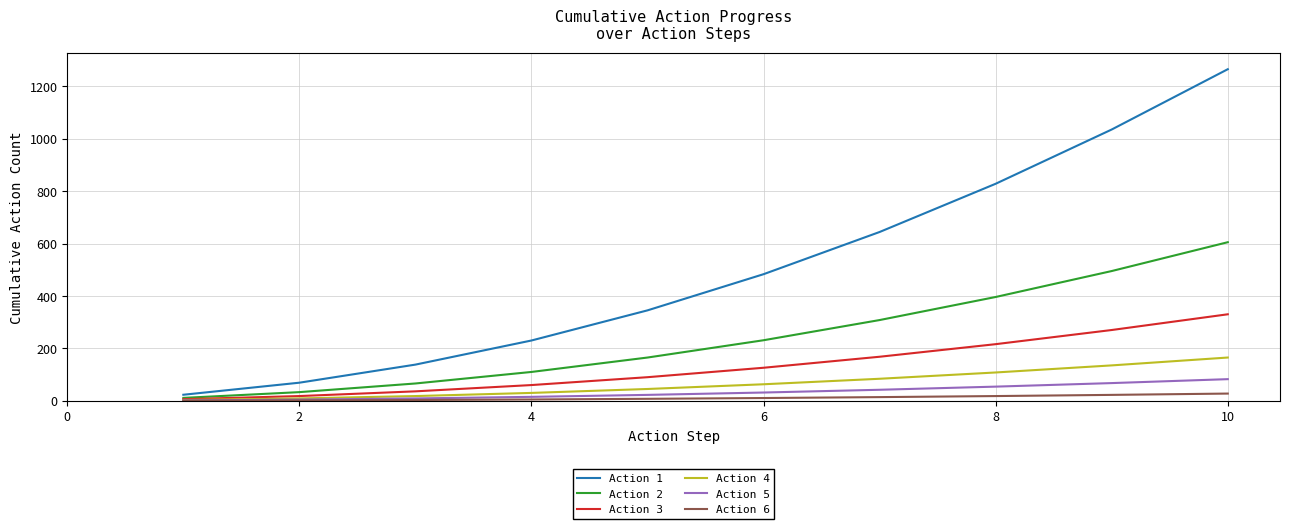

Which series has the widest spread of values?

Action 1